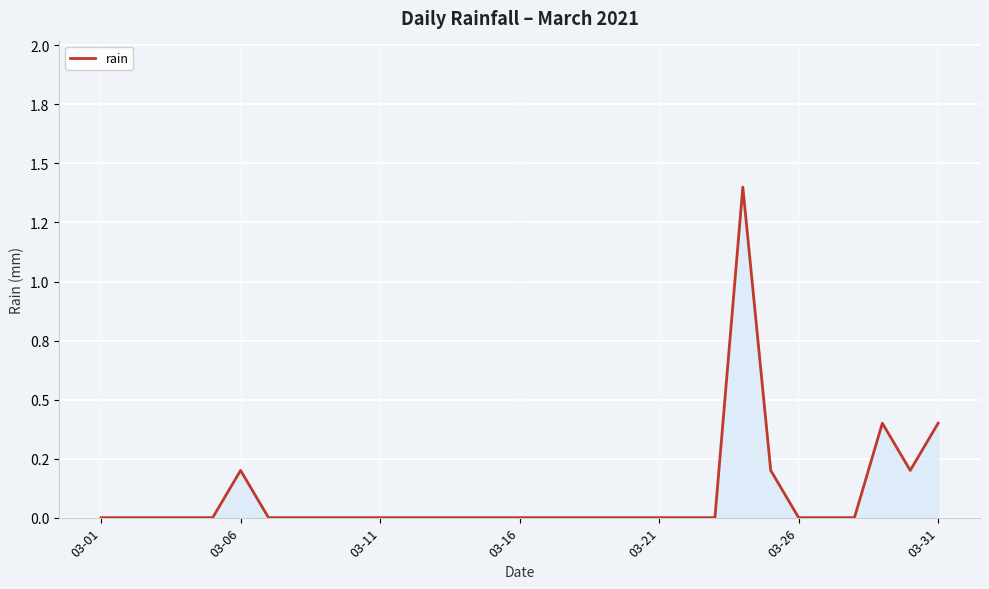

Is this an area chart (filled region under the line)?

Yes